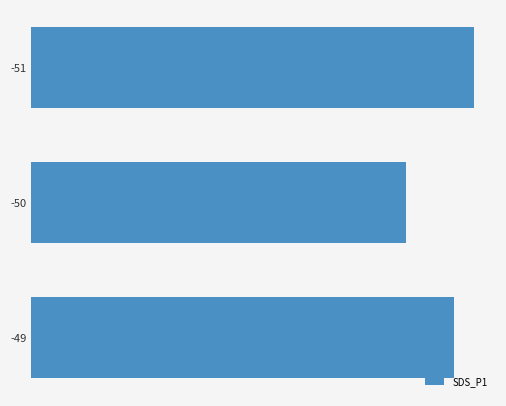

Are the bars horizontal?

Yes